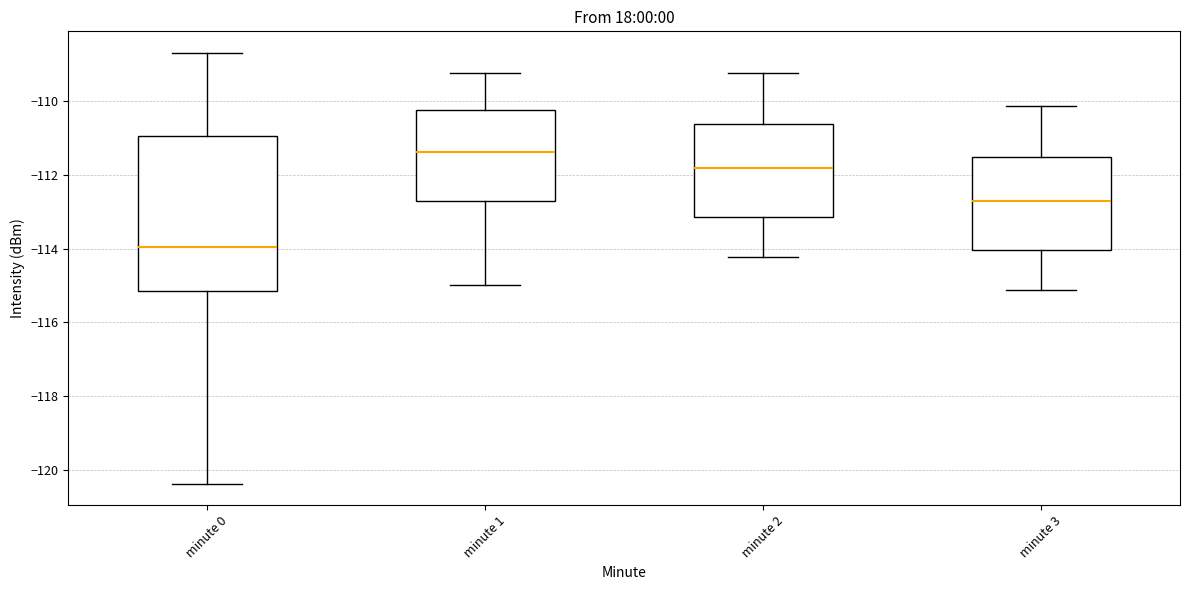

Reading left to right, read every box against the y-axis: the position of its median line, the range the box covers, and the ends of its whiskers. The values are not printed on the chart, so give them approximately, as read against the axis.

minute 0: median -114.0, box -115.2 to -111.0, whiskers -120.4 to -108.8
minute 1: median -111.4, box -112.8 to -110.2, whiskers -115.0 to -109.2
minute 2: median -111.8, box -113.2 to -110.6, whiskers -114.2 to -109.2
minute 3: median -112.8, box -114.0 to -111.6, whiskers -115.2 to -110.2